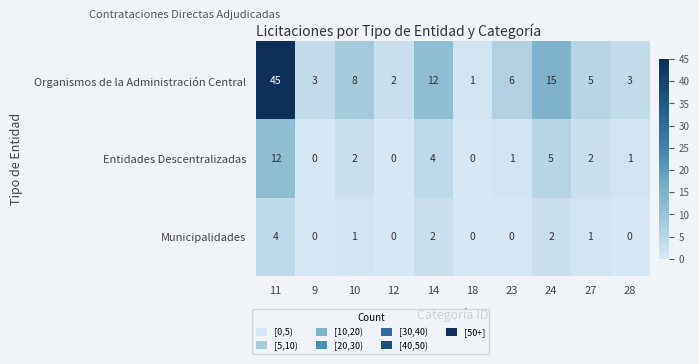

Which category has the highest value in the Municipalidades series?

11